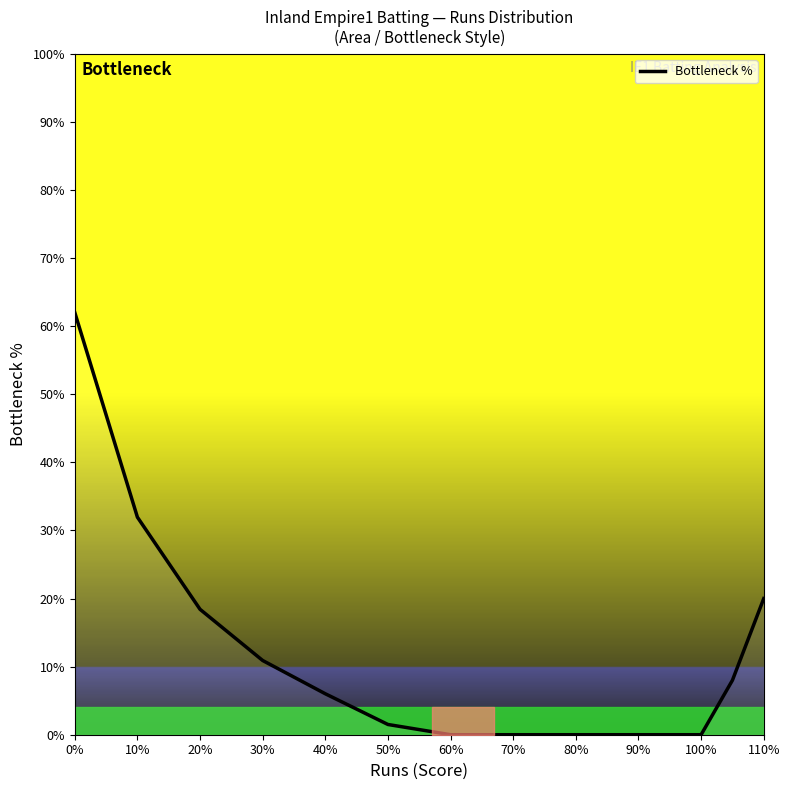

What is the maximum value shown in the chart?

62.0